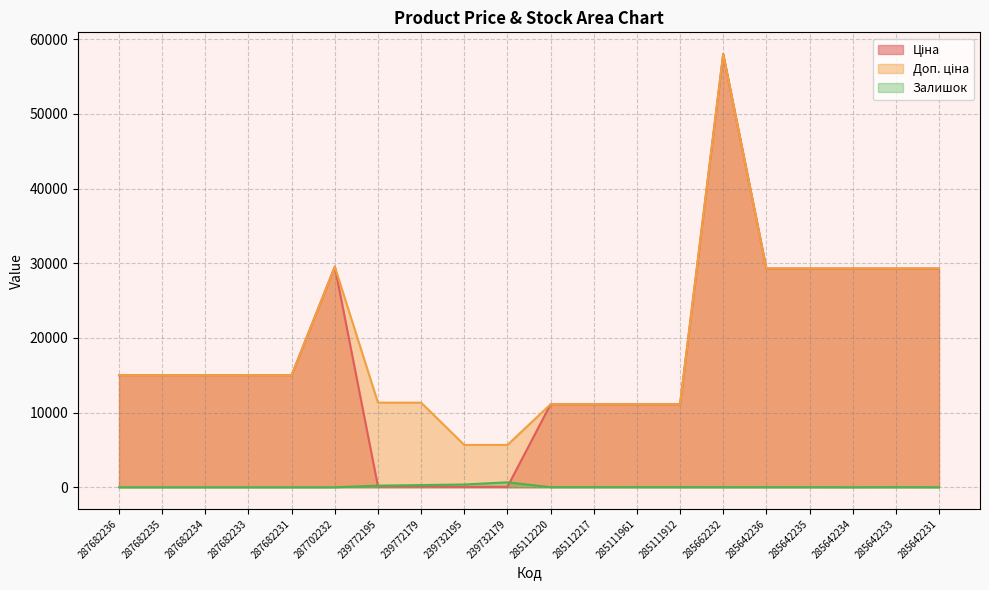

How many distinct data groups are displayed?

3